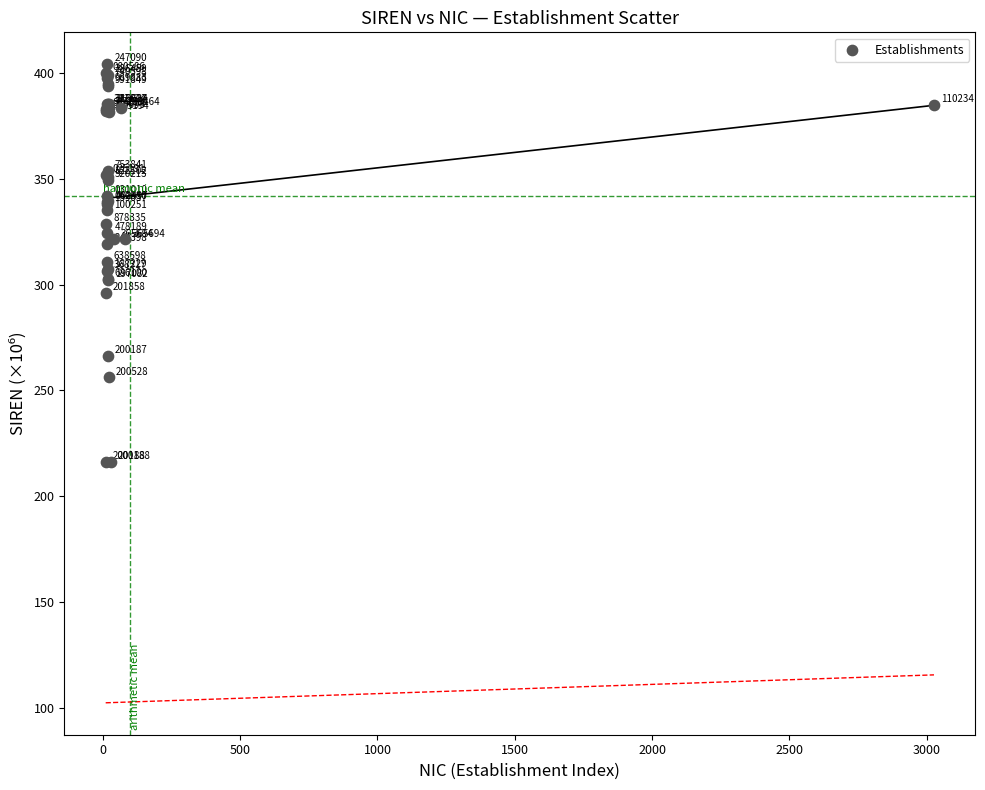

What Y value in the scatter plot is closest to 310?

310.6